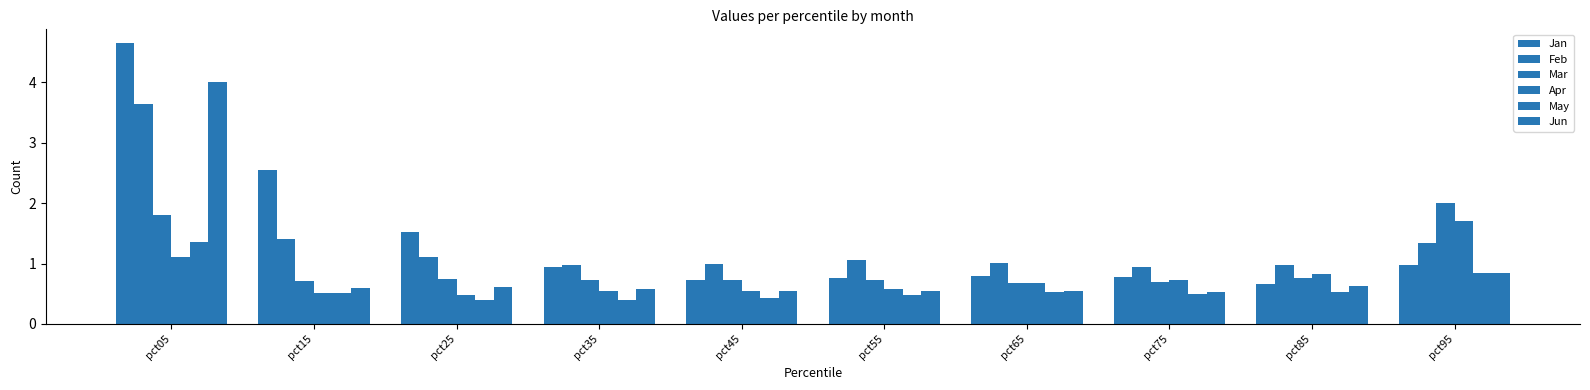

What is the value of the Jun bar at the 7th from the left?

0.5